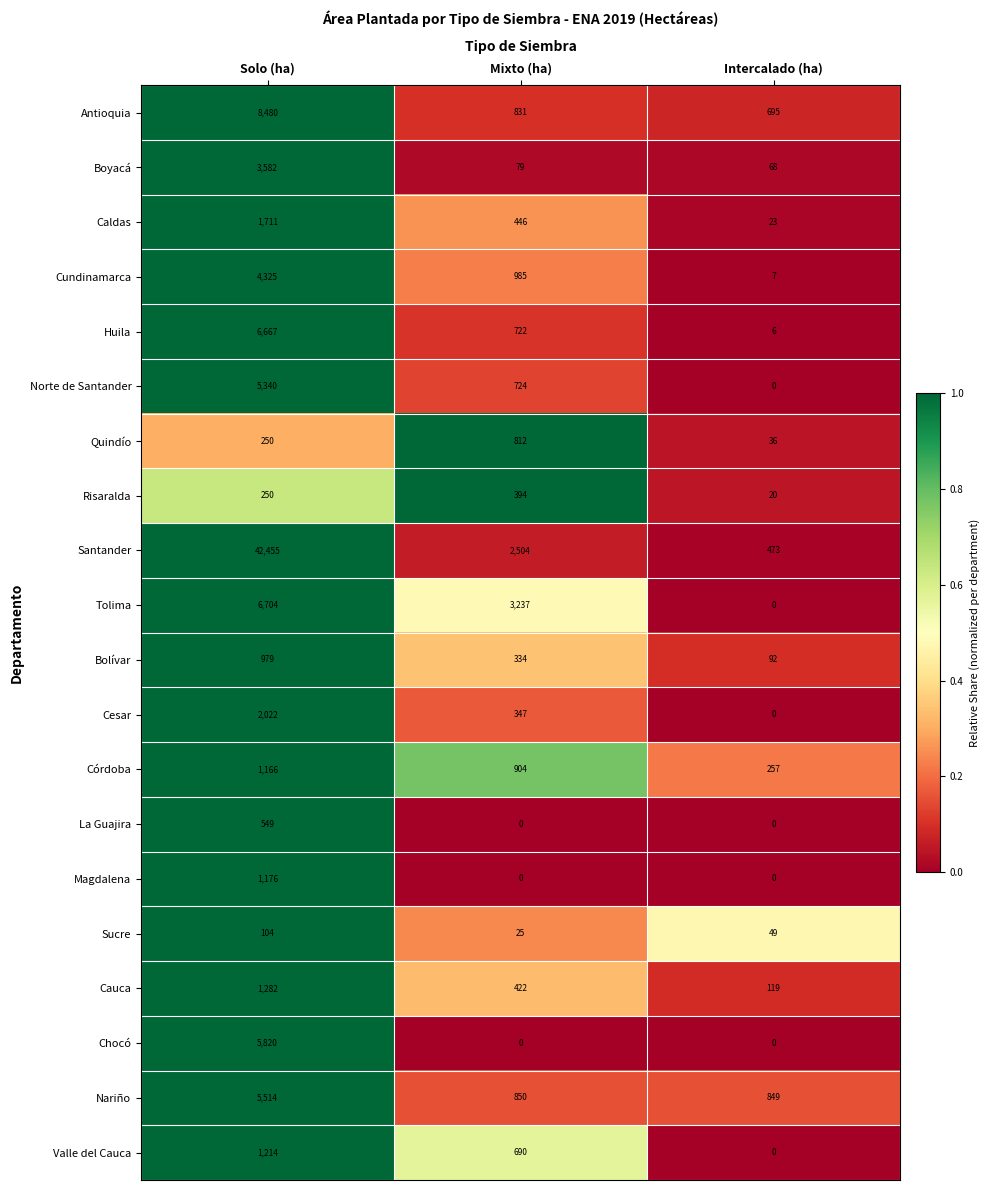

The Cundinamarca series shows 2387 at Solo (ha). True or false?

False